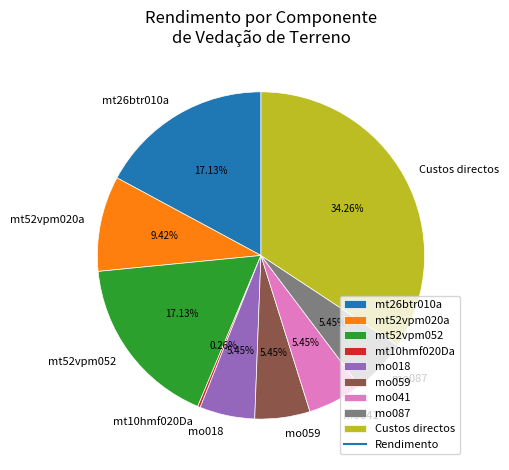

Which category has the biggest portion of the pie?

Custos directos